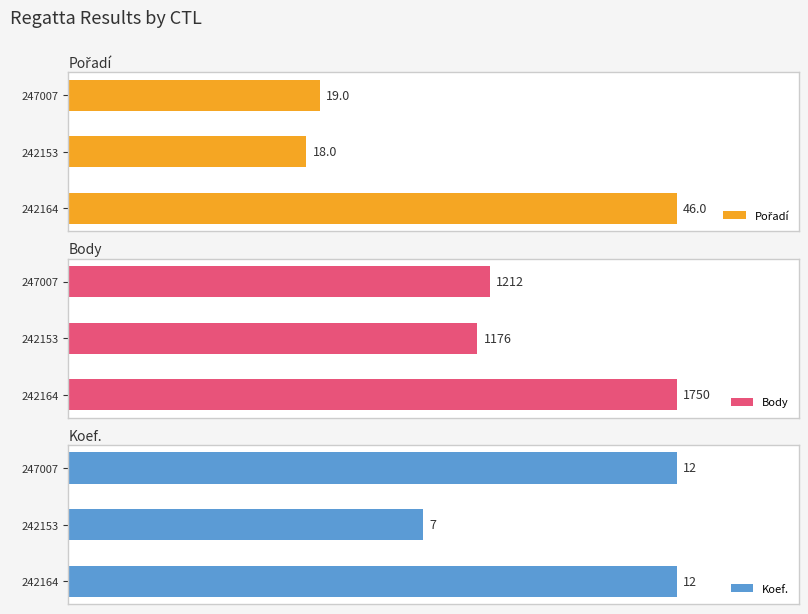

Rank the series by their maximum value, from lowest to highest.

Koef., Pořadí, Body